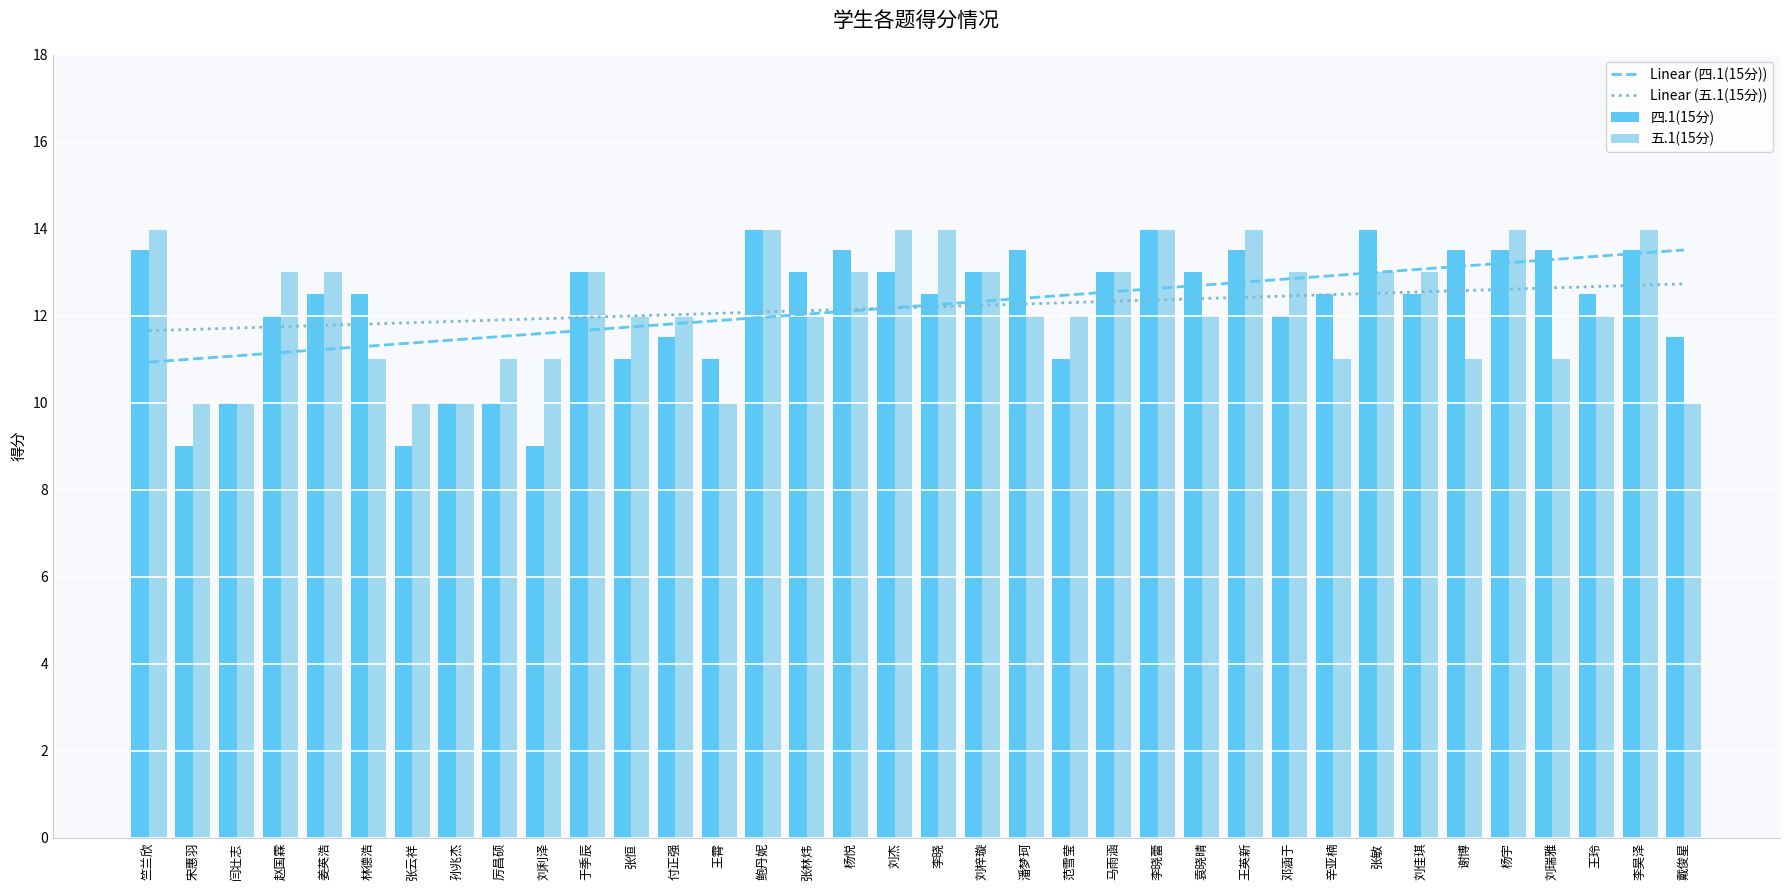

What is the total value across all series at 张云祥?

42.2